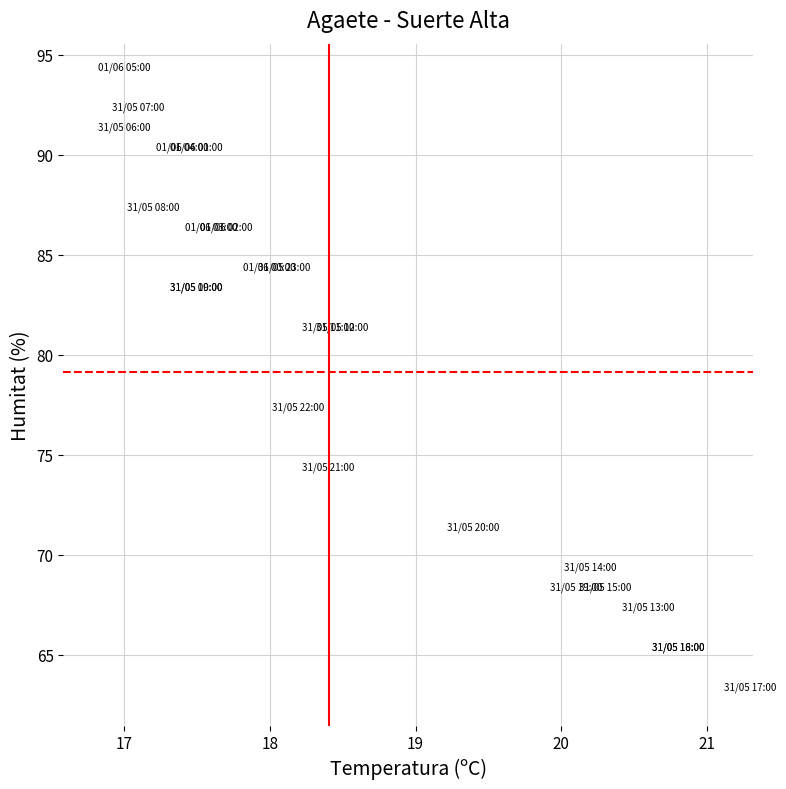

What Y value in the scatter plot is closest to 78?

77